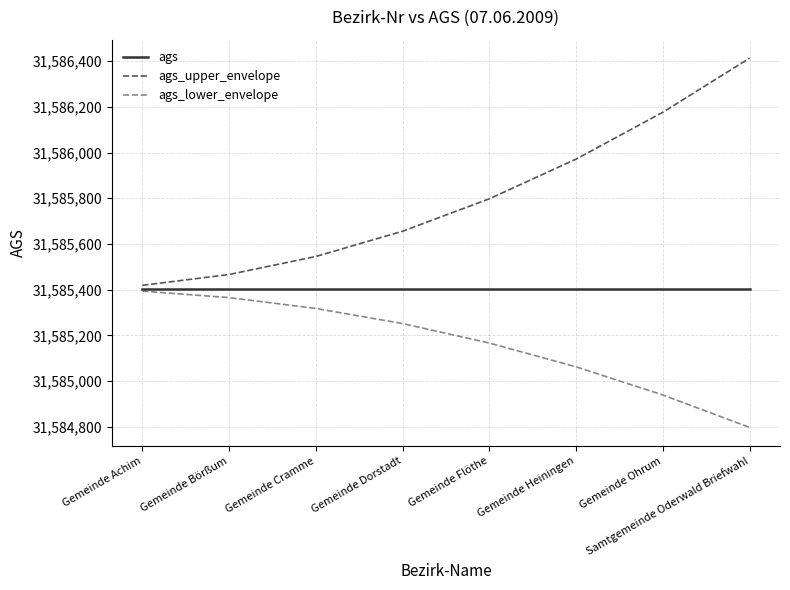

Rank the series at Gemeinde Ohrum from highest to lowest value.

ags_upper_envelope, ags, ags_lower_envelope